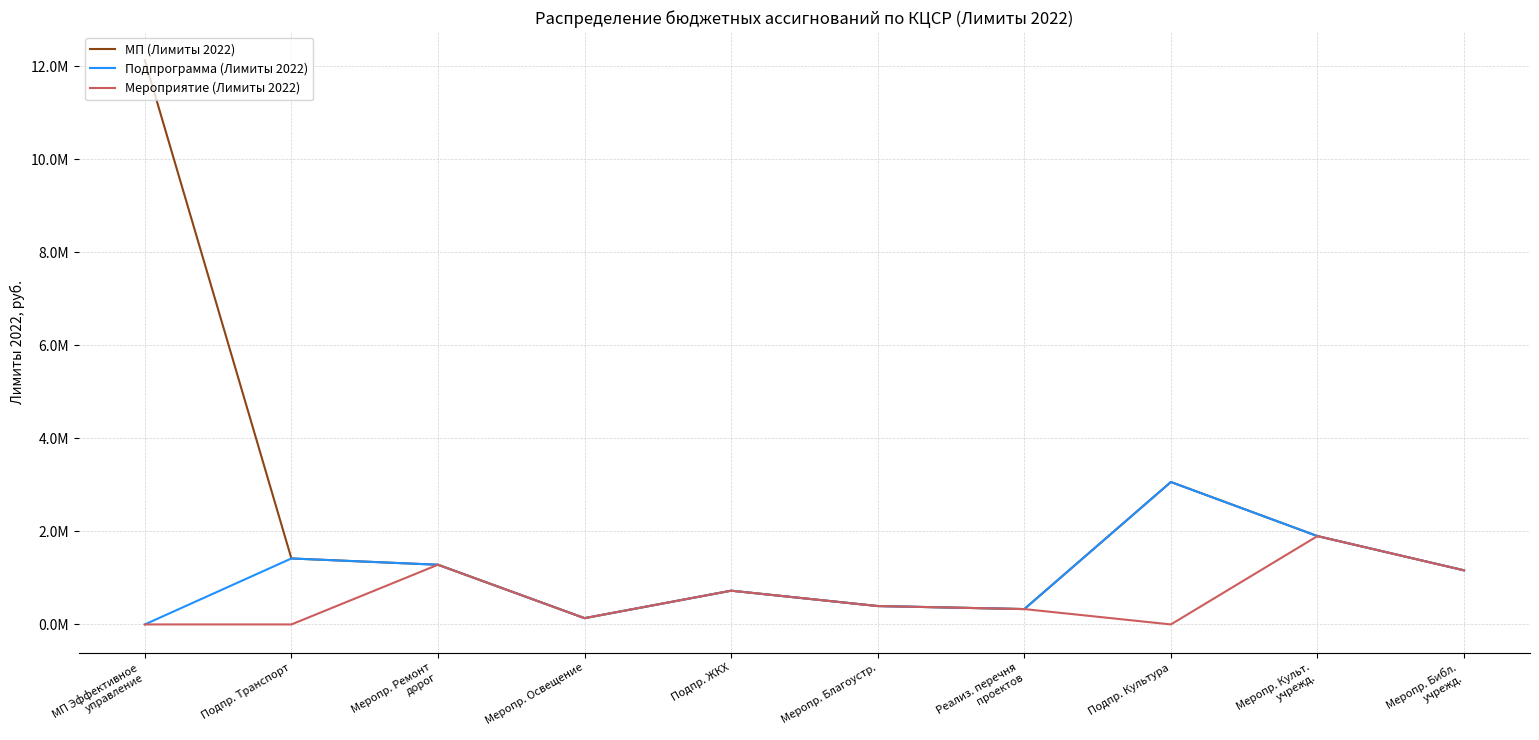

What is the sum of all Подпрограмма (Лимиты 2022) values?

10408286.8